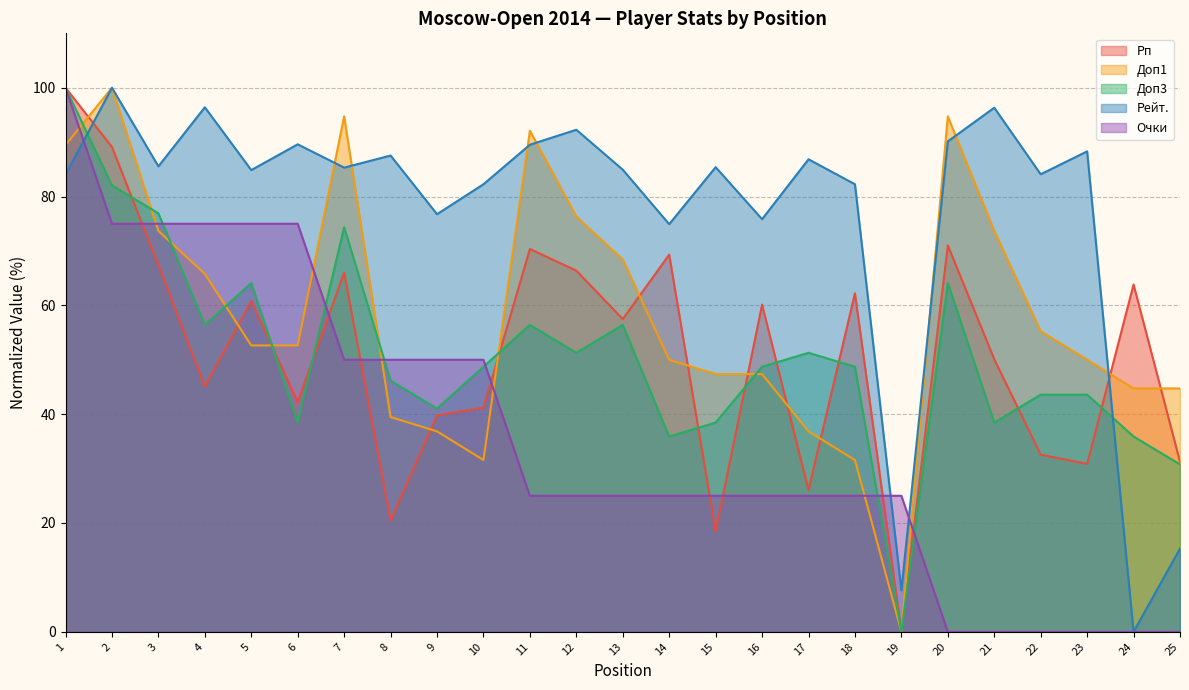

At which category is the sum across all series the highest?

1